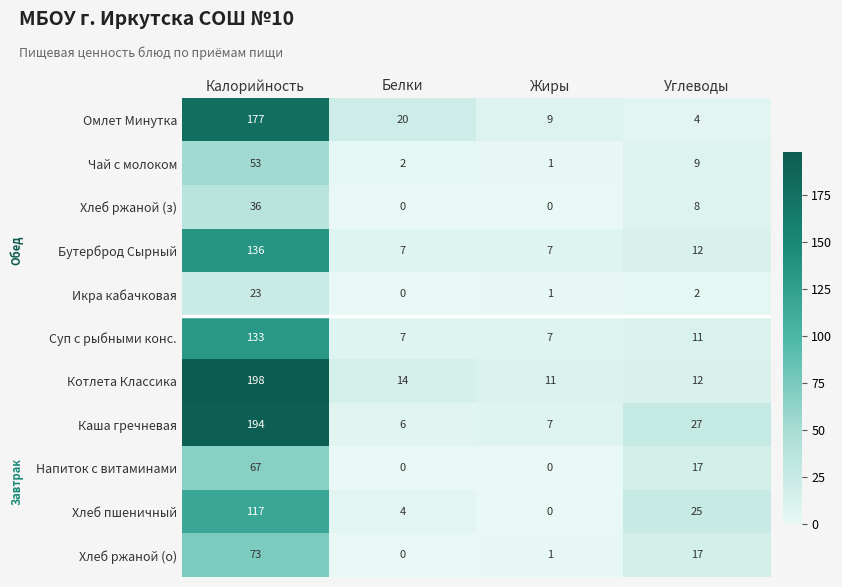

List the series in order of their peak value, lowest first.

Икра кабачковая, Хлеб ржаной (з), Чай с молоком, Напиток с витаминами, Хлеб ржаной (о), Хлеб пшеничный, Суп с рыбными конс., Бутерброд Сырный, Омлет Минутка, Каша гречневая, Котлета Классика